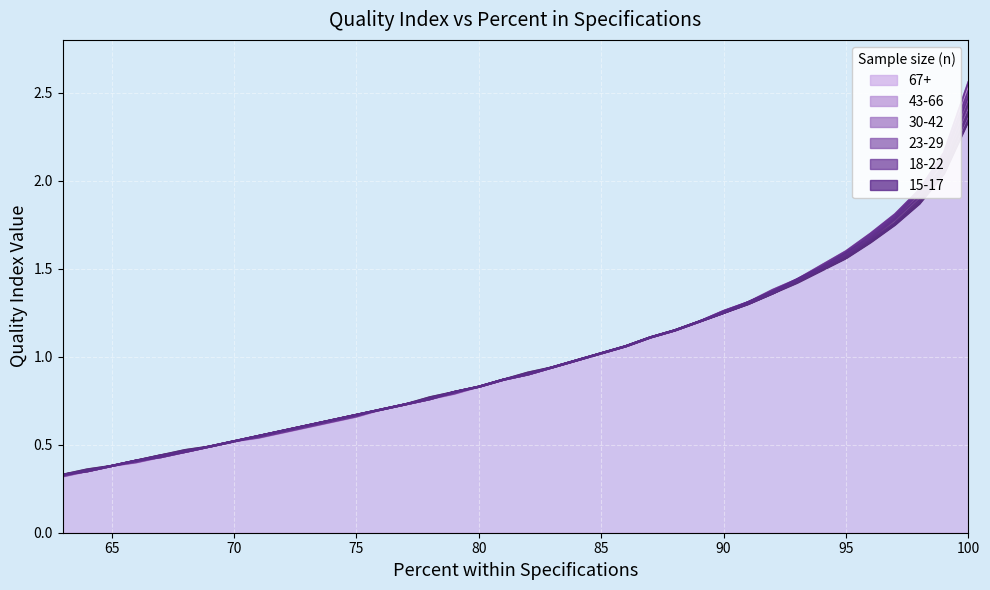

At which label does 67+ reach its peak?

100